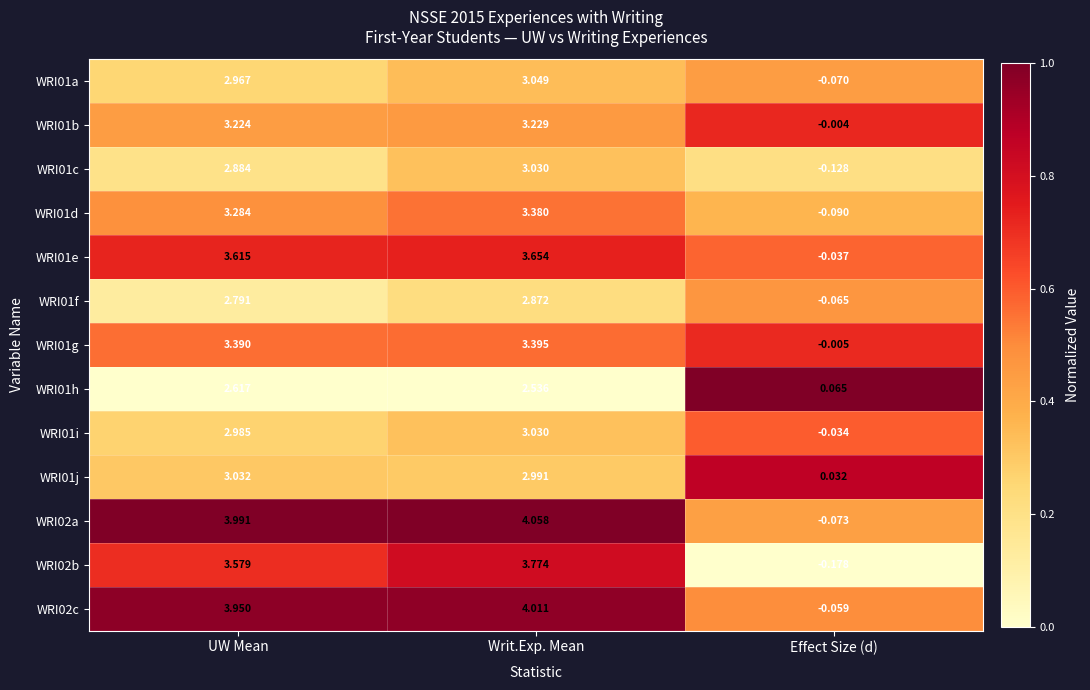

List the labels in order of WRI02a value, largest first.

Writ.Exp. Mean, UW Mean, Effect Size (d)